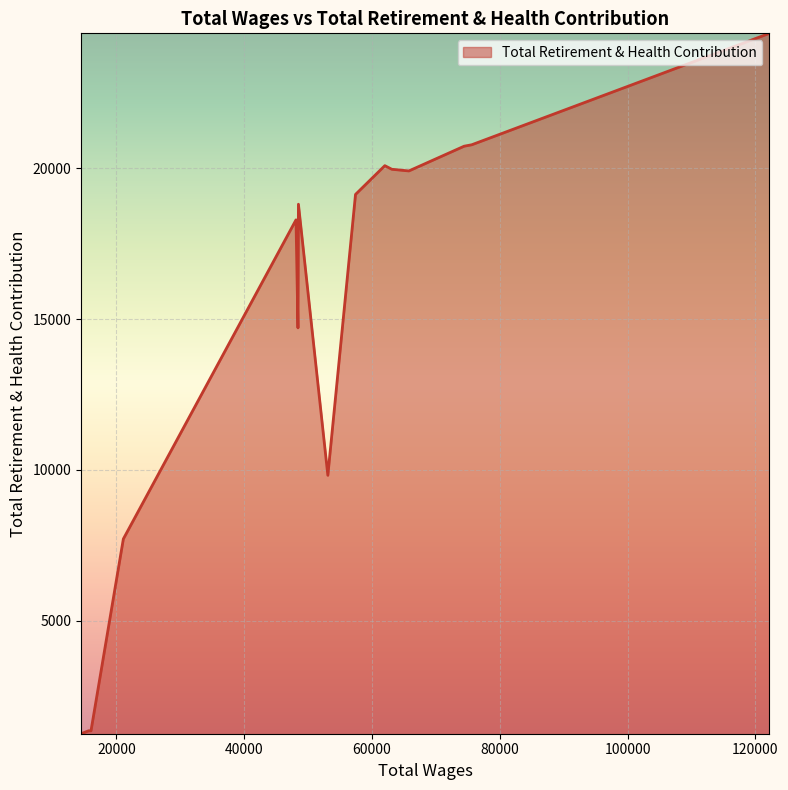

What is the difference between the maximum and minimum values?

23210